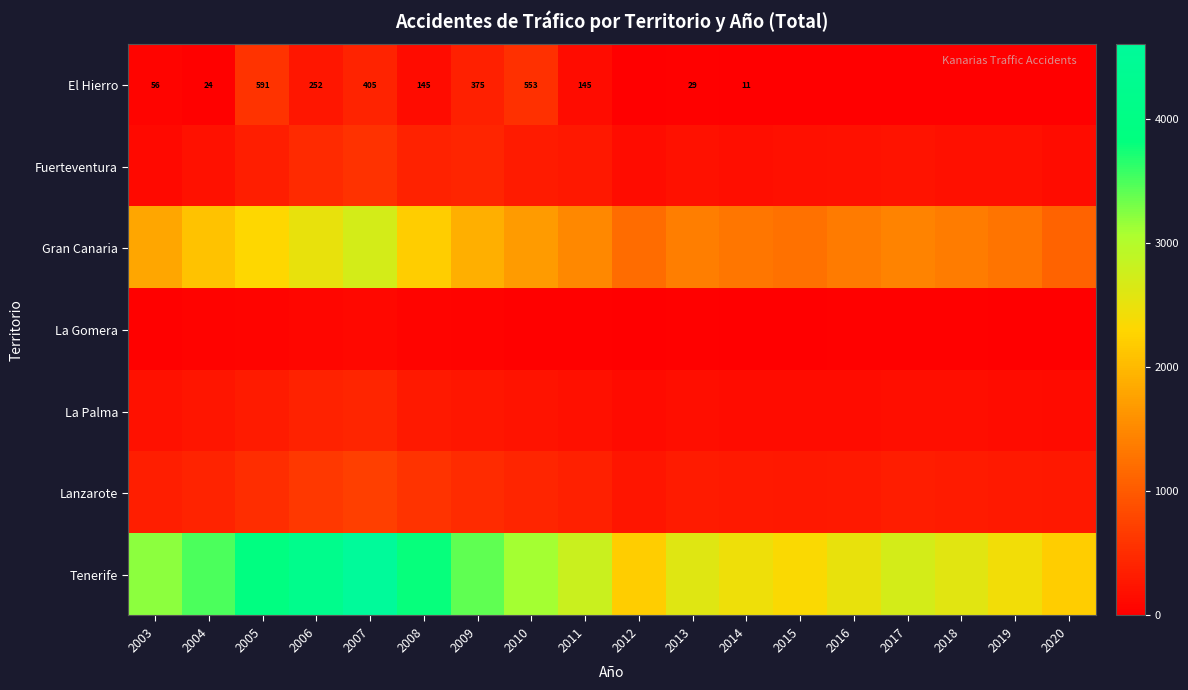

Count the number of categories in the chart.

18